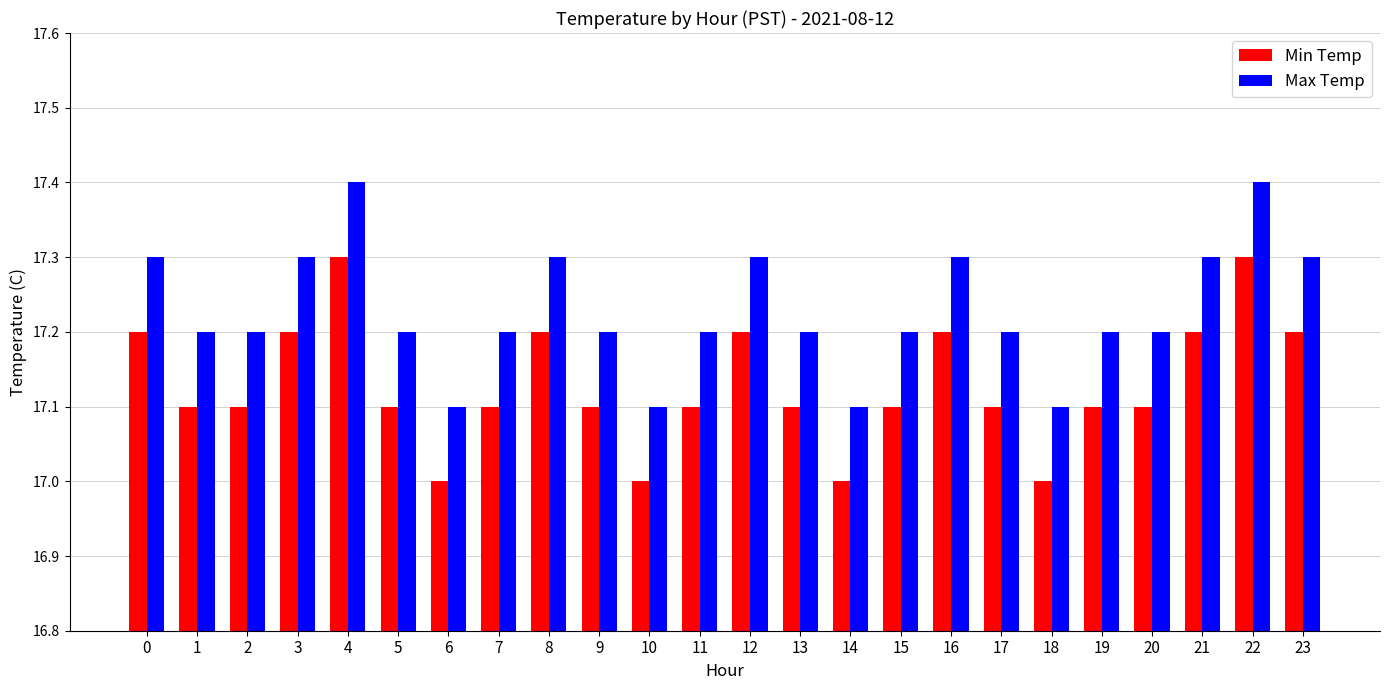

What is the highest value of the Max Temp series?

17.4